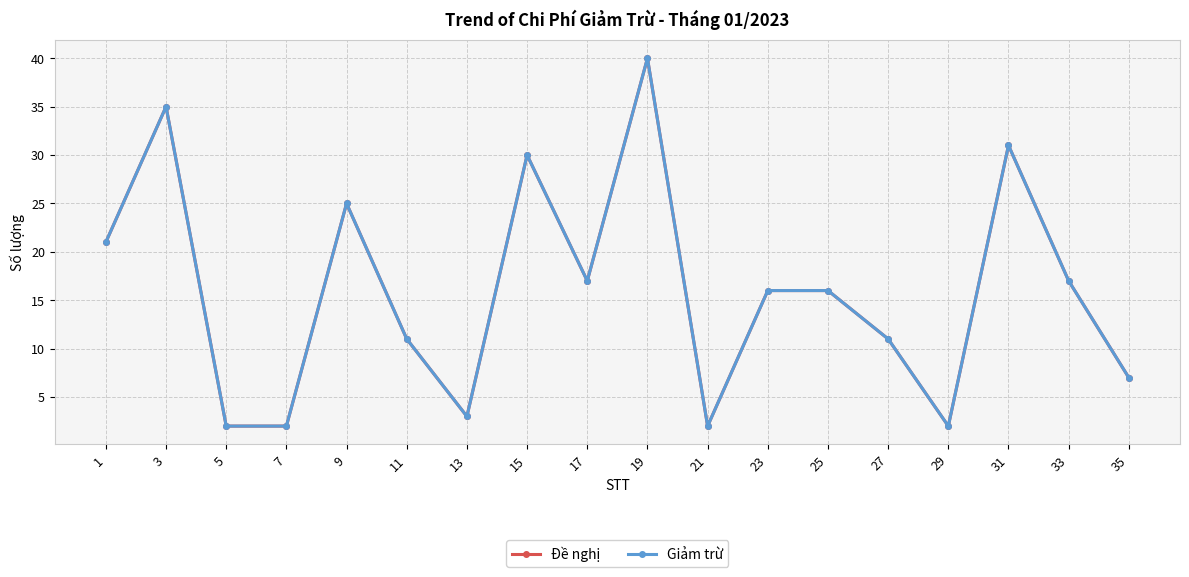

How many lines are shown in the chart?

2